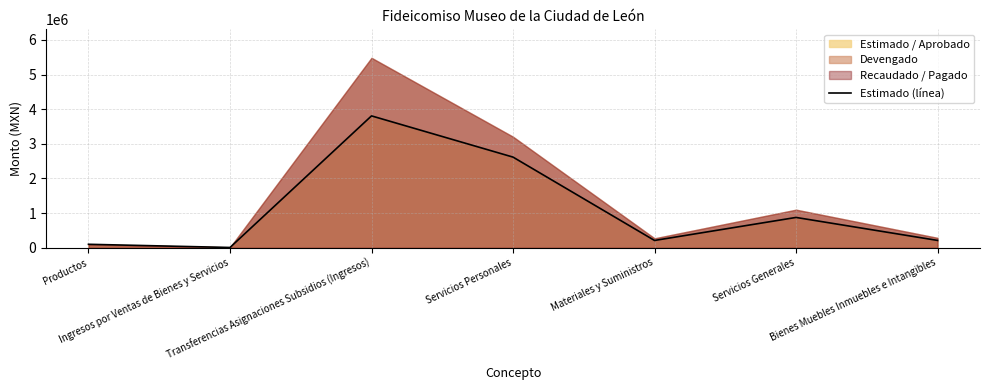

At which category does the data reach its first local valley?

Ingresos por Ventas de Bienes y Servicios